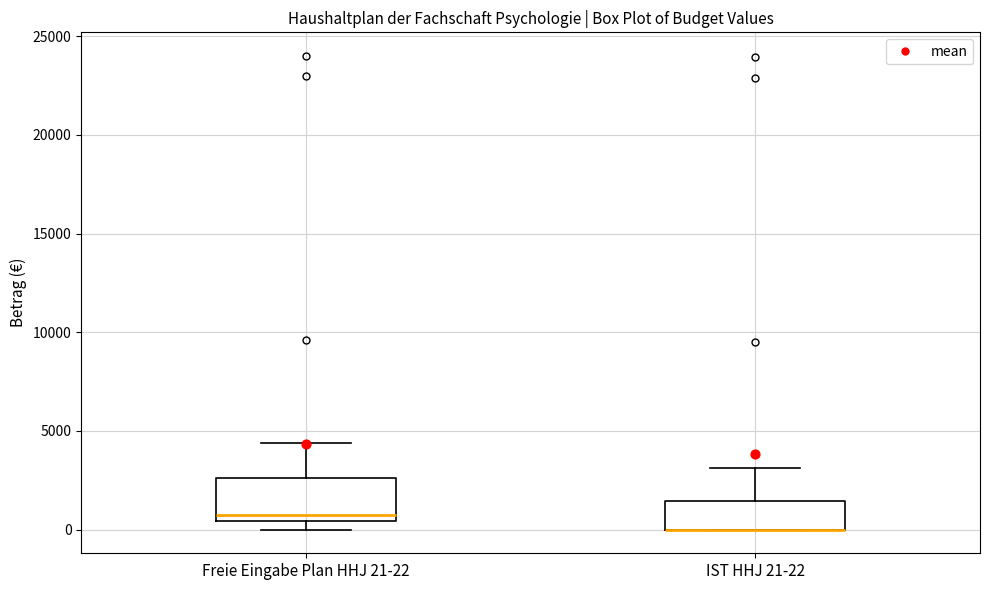

Reading left to right, read every box against the y-axis: the position of its median line, the range the box covers, and the ends of its whiskers. The values are not printed on the chart, so give them approximately, as read against the axis.

Freie Eingabe Plan HHJ 21-22: median 1000, box 500 to 2500, whiskers 0 to 4500
IST HHJ 21-22: median 0 (drawn on the box's lower edge), box 0 to 1500, whiskers 0 to 3000